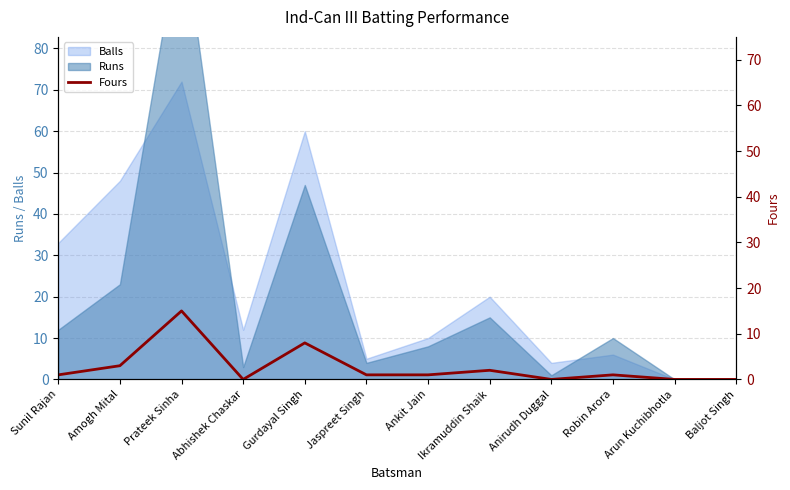

What is the sum of all values?

32